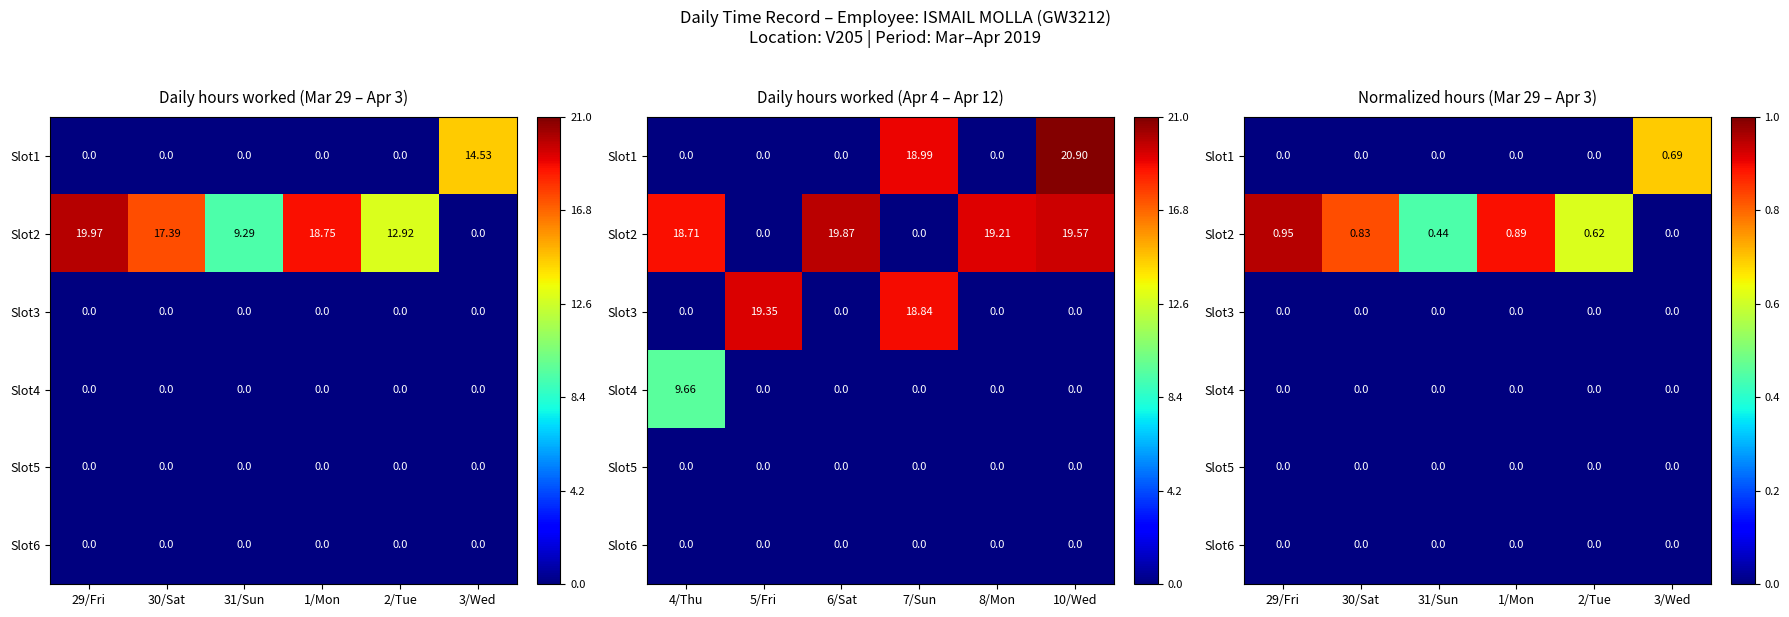

Between 2/Tue and 3/Wed, which series saw the biggest shift?

Slot1